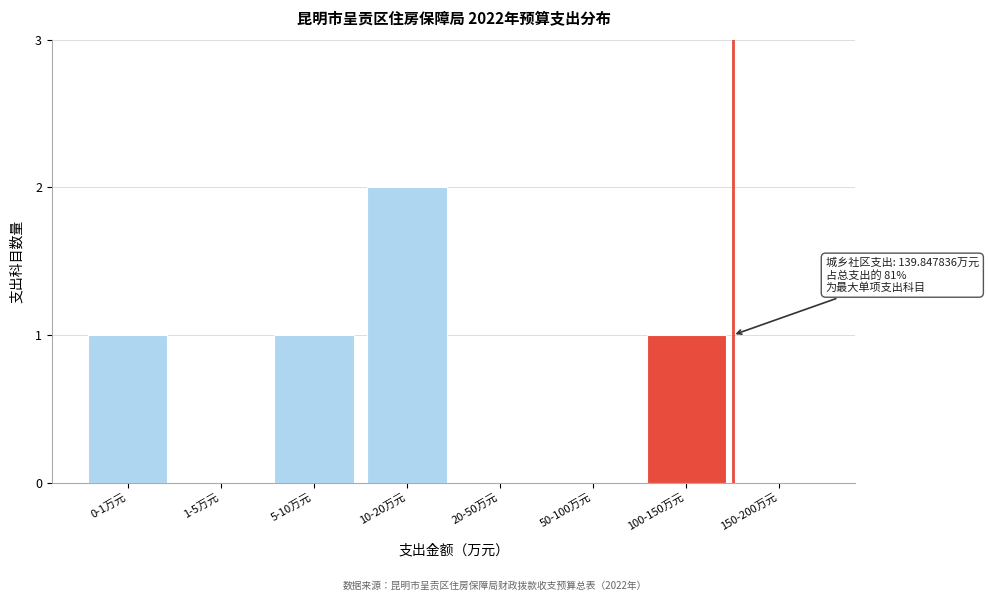

Reading left to right, what are all the values shown in this chart?

0-1万元=1	1-5万元=0	5-10万元=1	10-20万元=2	20-50万元=0	50-100万元=0	100-150万元=1	150-200万元=0